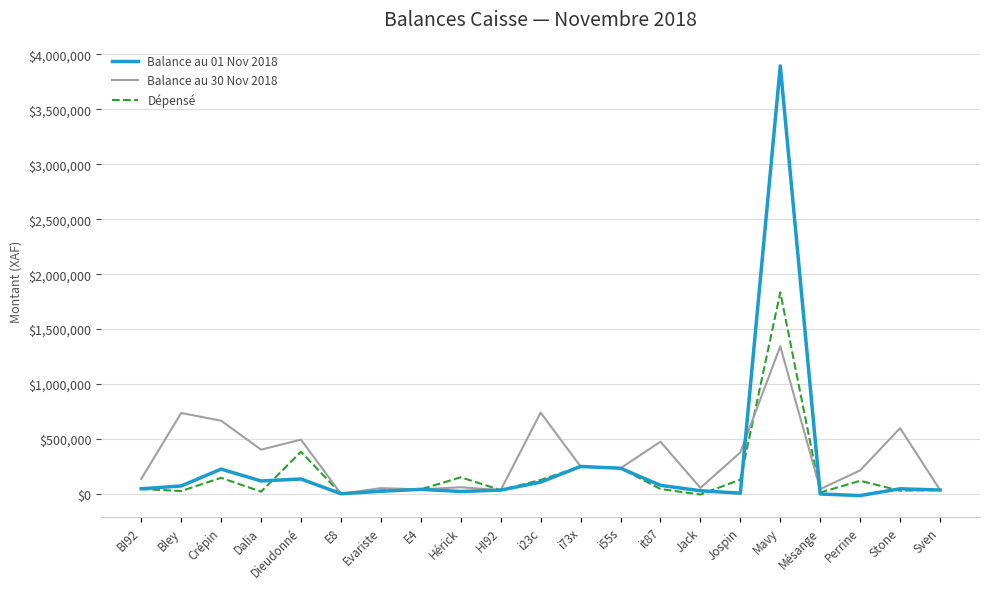

At which category is the sum across all series the highest?

Mavy